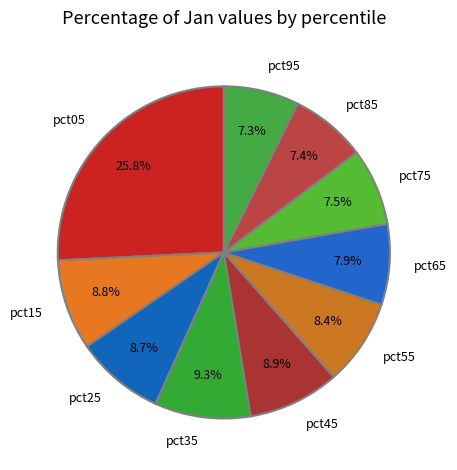

Does pct95 represent more than half of the total?

No